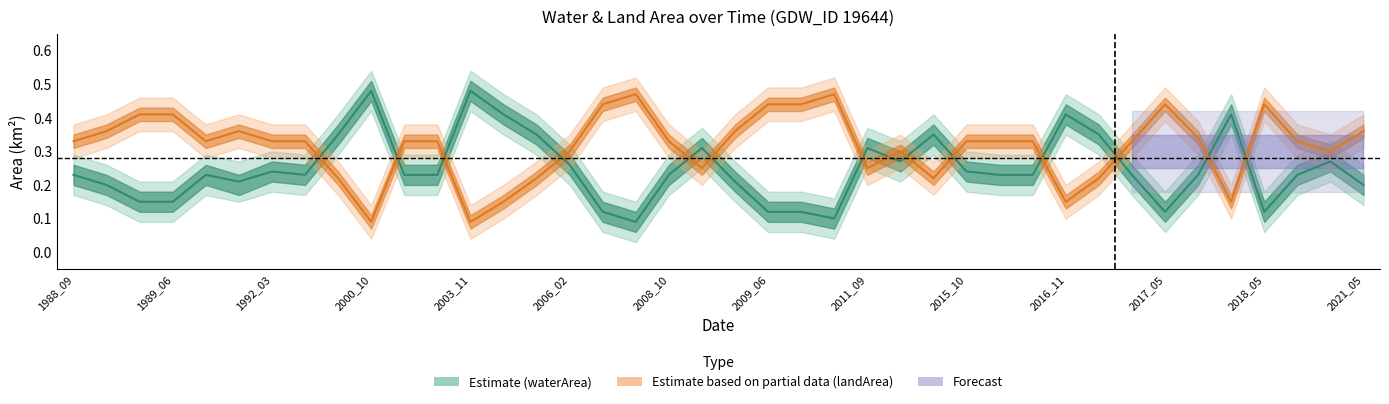

What is the approximate value of waterArea at 2011_09?

0.3